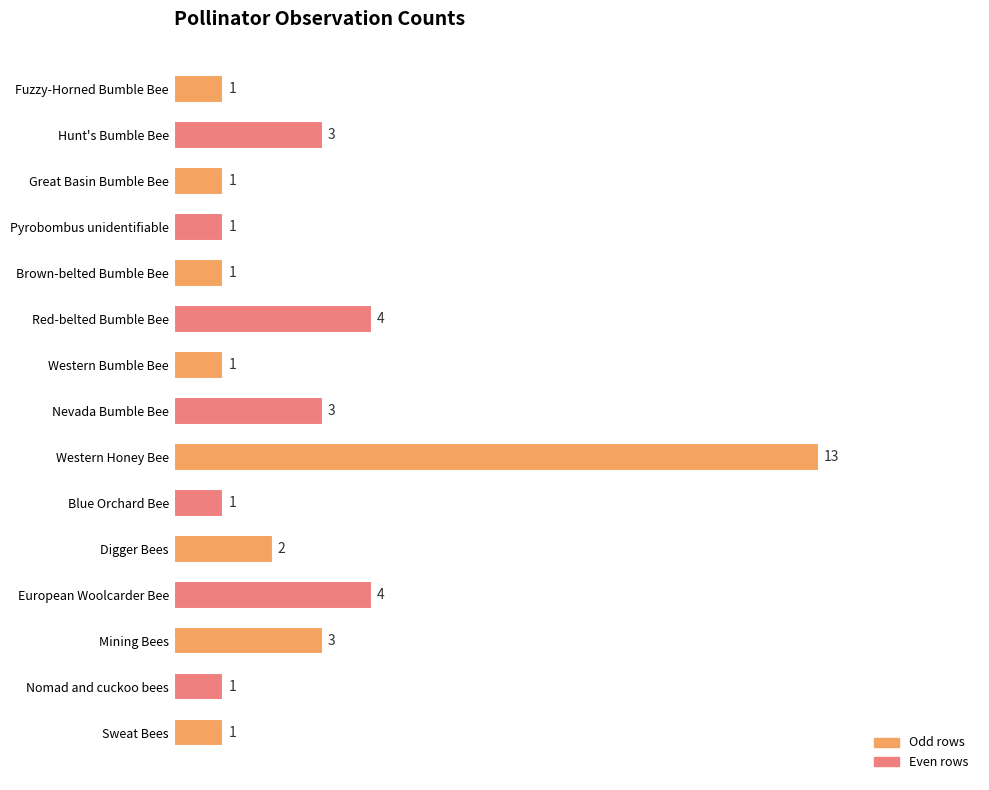

Count the number of categories in the chart.

15